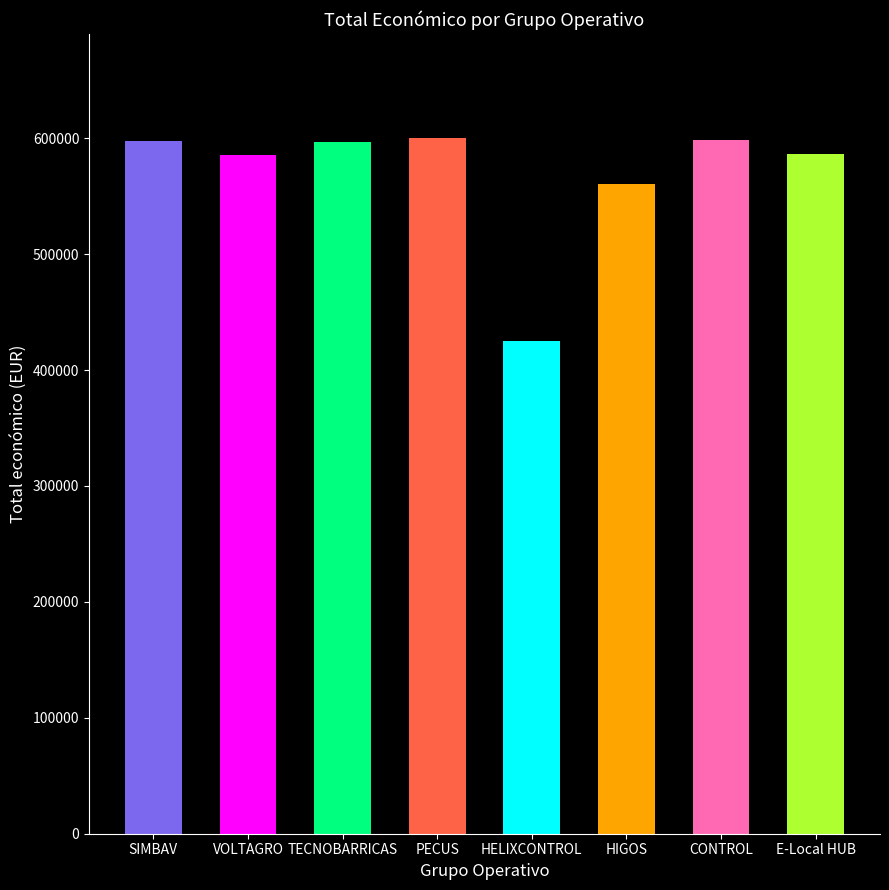

True or false: the data shows 585460 at VOLTAGRO.

True